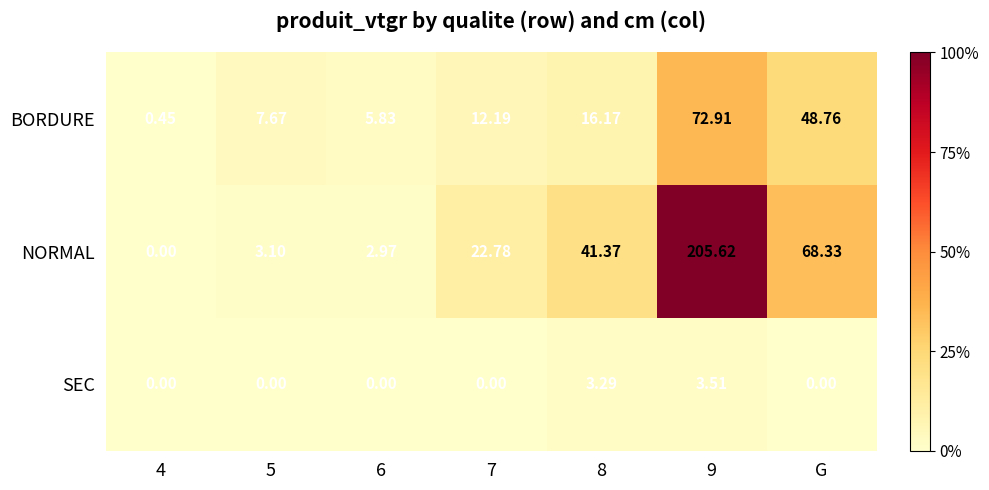

Rank the series by their maximum value, from highest to lowest.

NORMAL, BORDURE, SEC